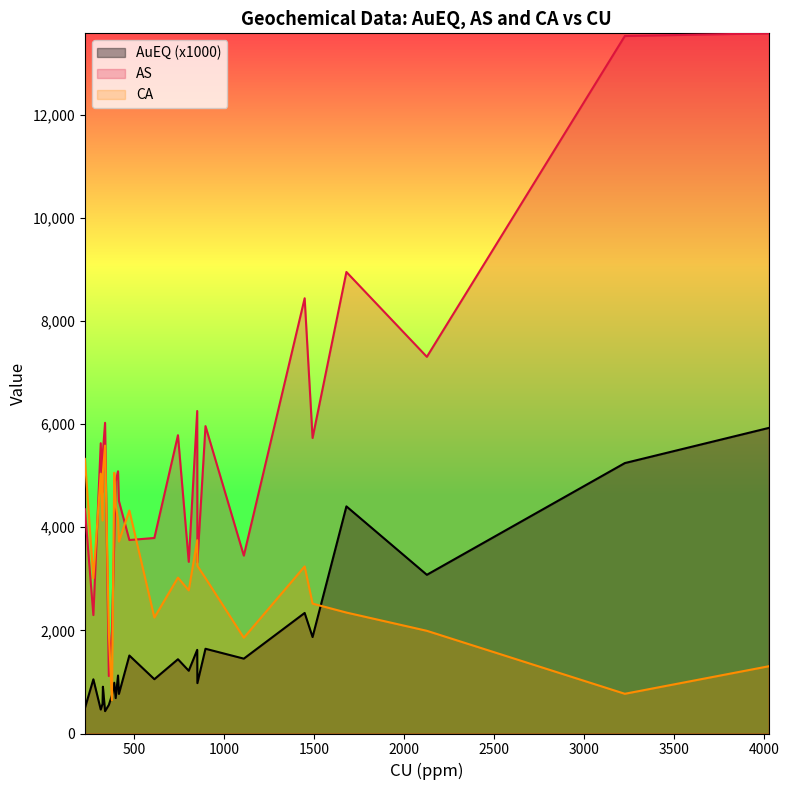

Rank the series by their average value, from lowest to highest.

AuEQ, CA, AS